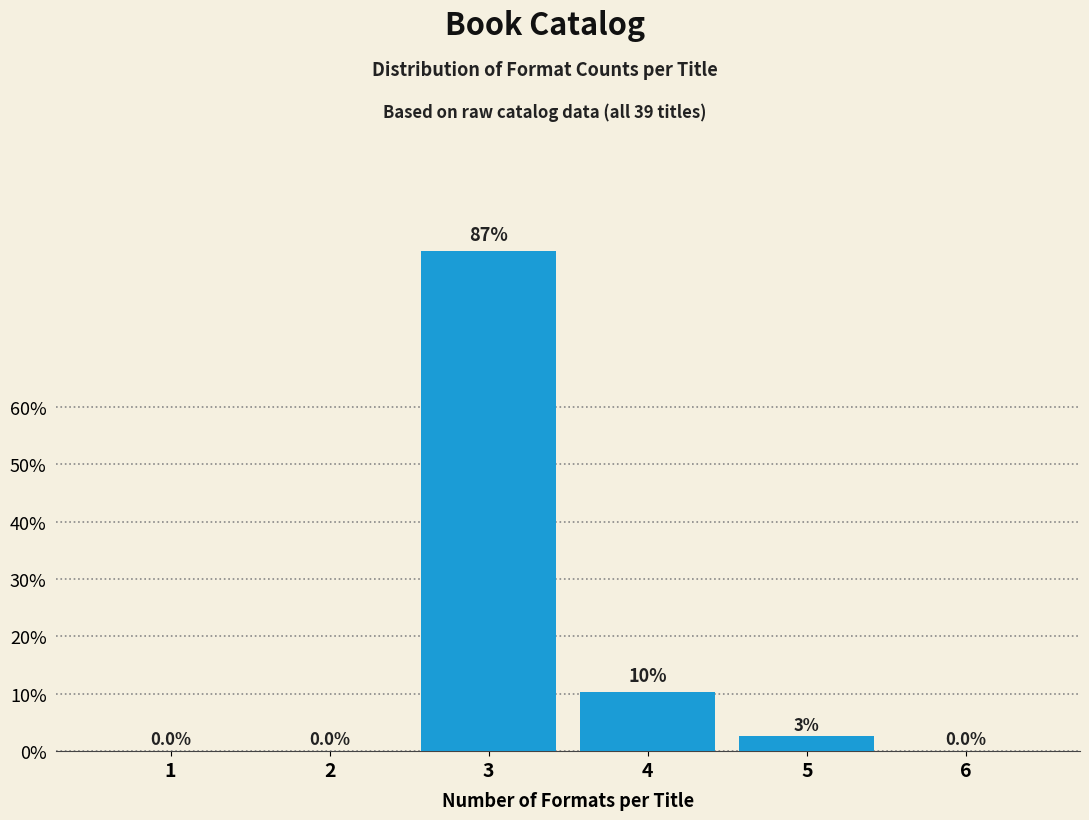

Which has a higher value, 6 or 3?

3